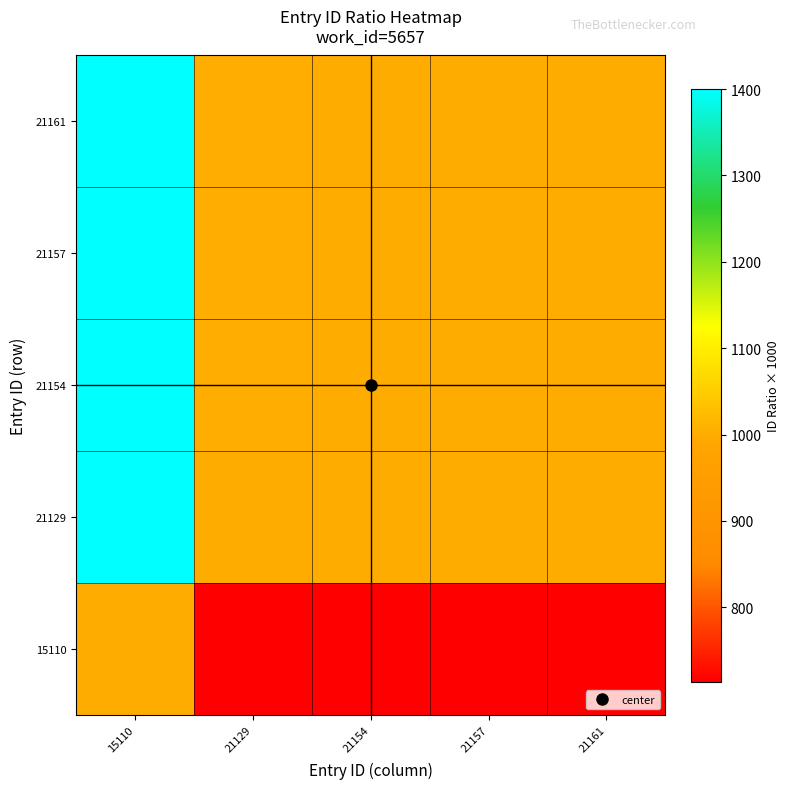

What is the spread (max minus min) of values at 21129?

286.4